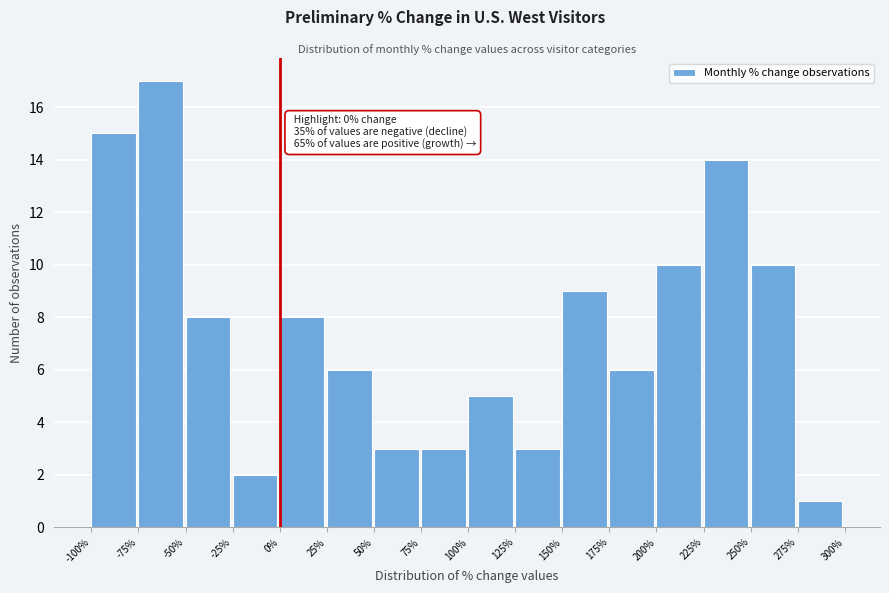

Which range on the x-axis has the tallest bar?

-75% to -50%